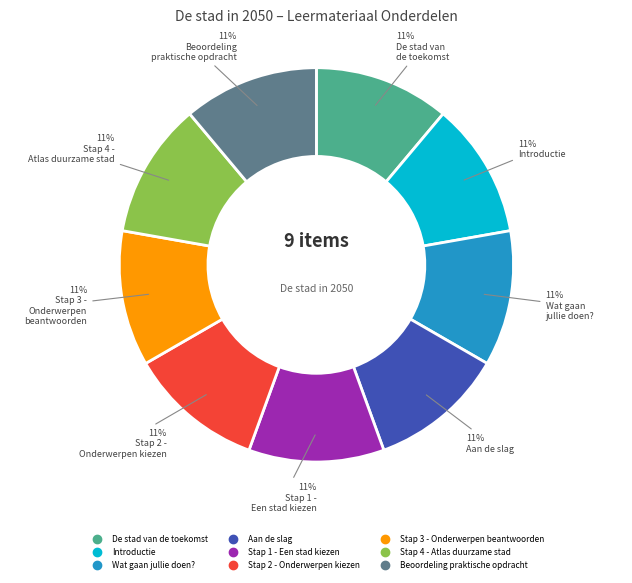

Does any single category account for the majority?

No